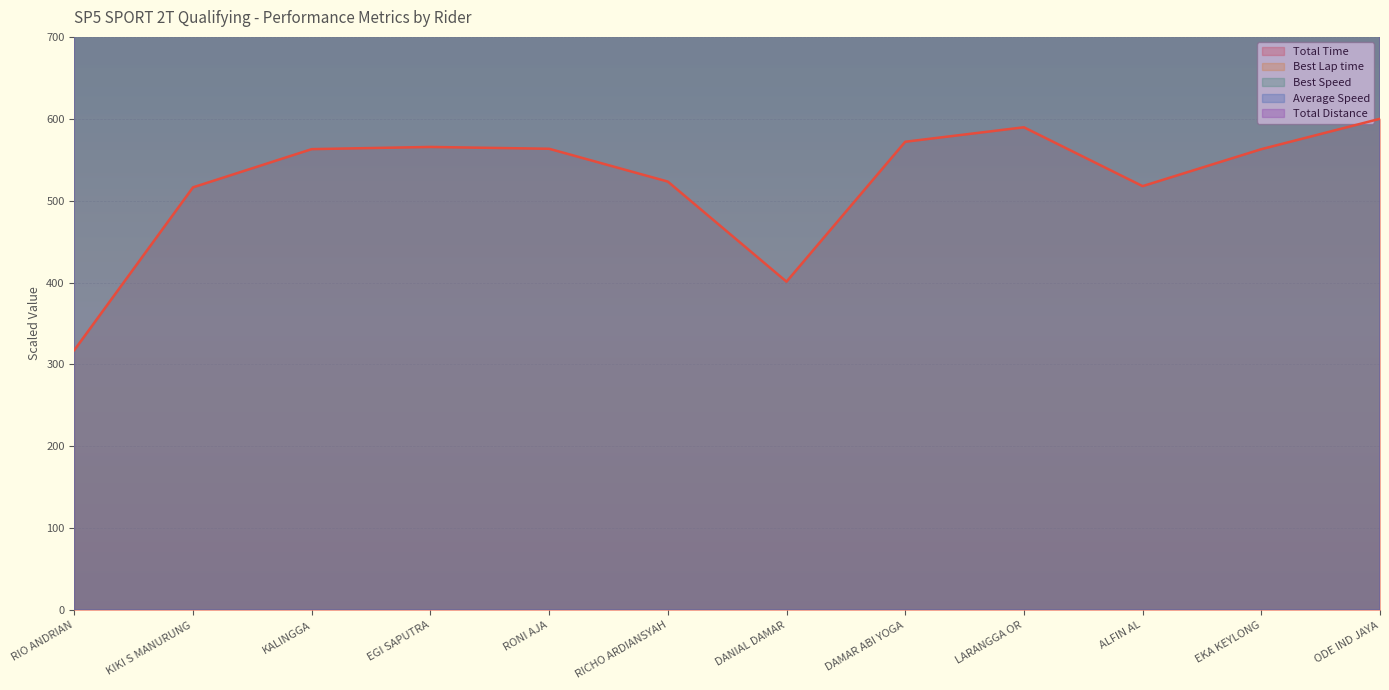

At which label does Total Time first exceed 562?

KALINGGA